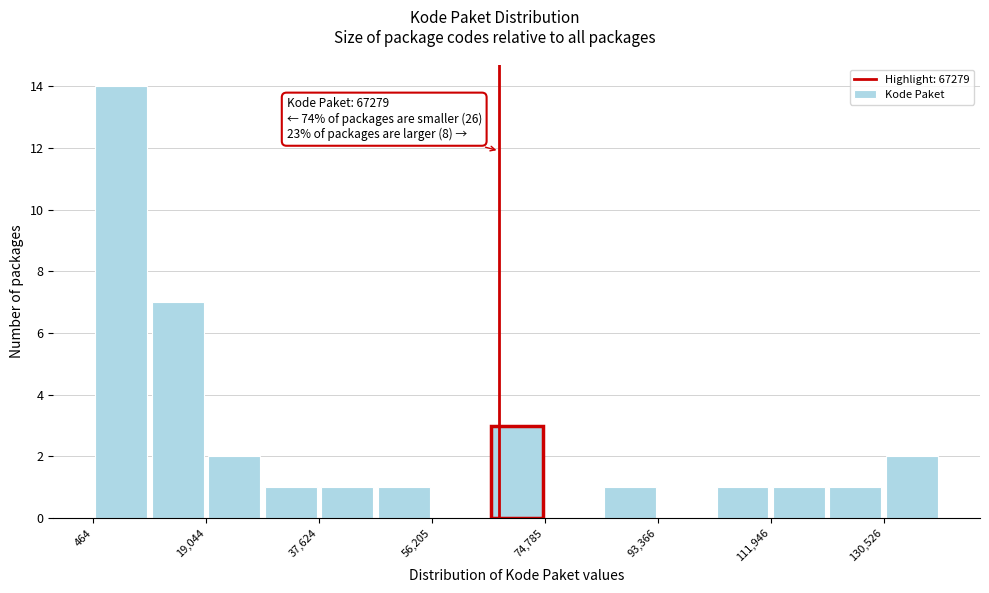

Which range on the x-axis has the tallest bar?

0 to 10000